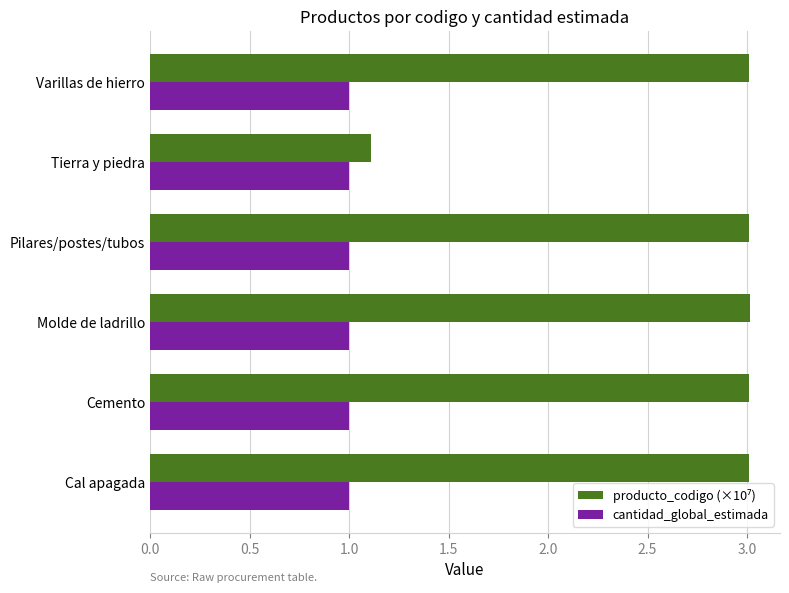

The cantidad_global_estimada series shows 1.0 at Molde de ladrillo. True or false?

True